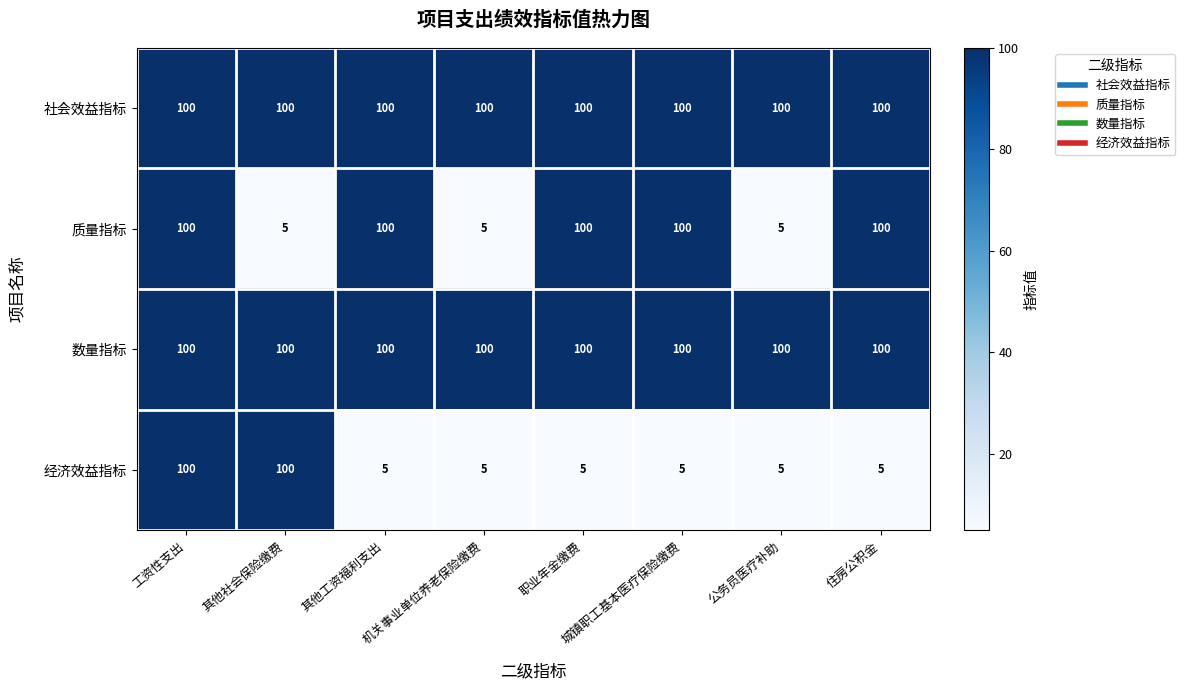

Is it true that 社会效益指标 equals 155 at 职业年金缴费?

False